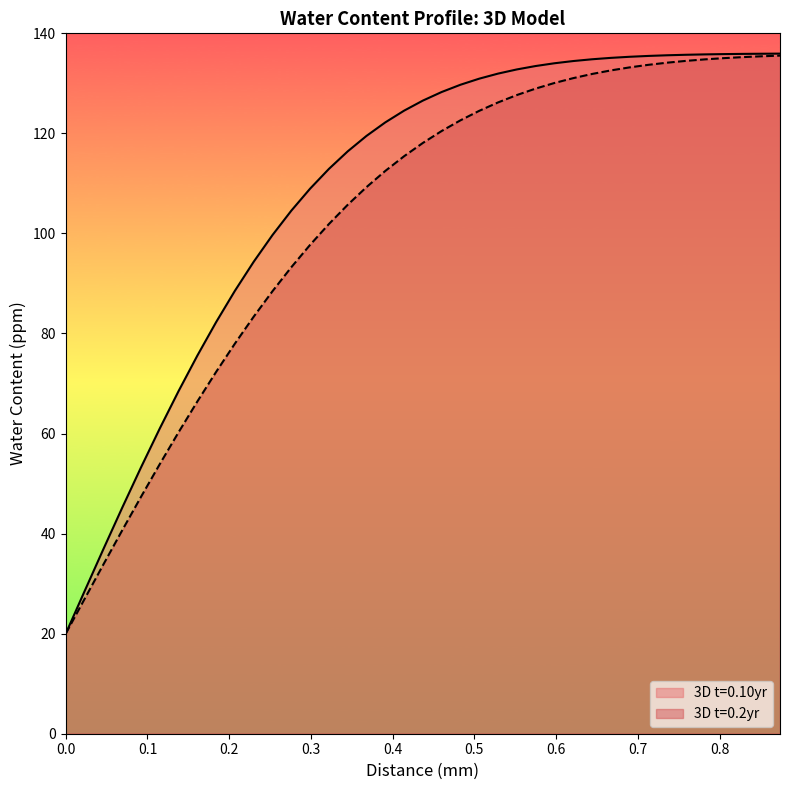

What is the difference between the second highest and minimum values in the 3D t=0.2yr series?

115.4